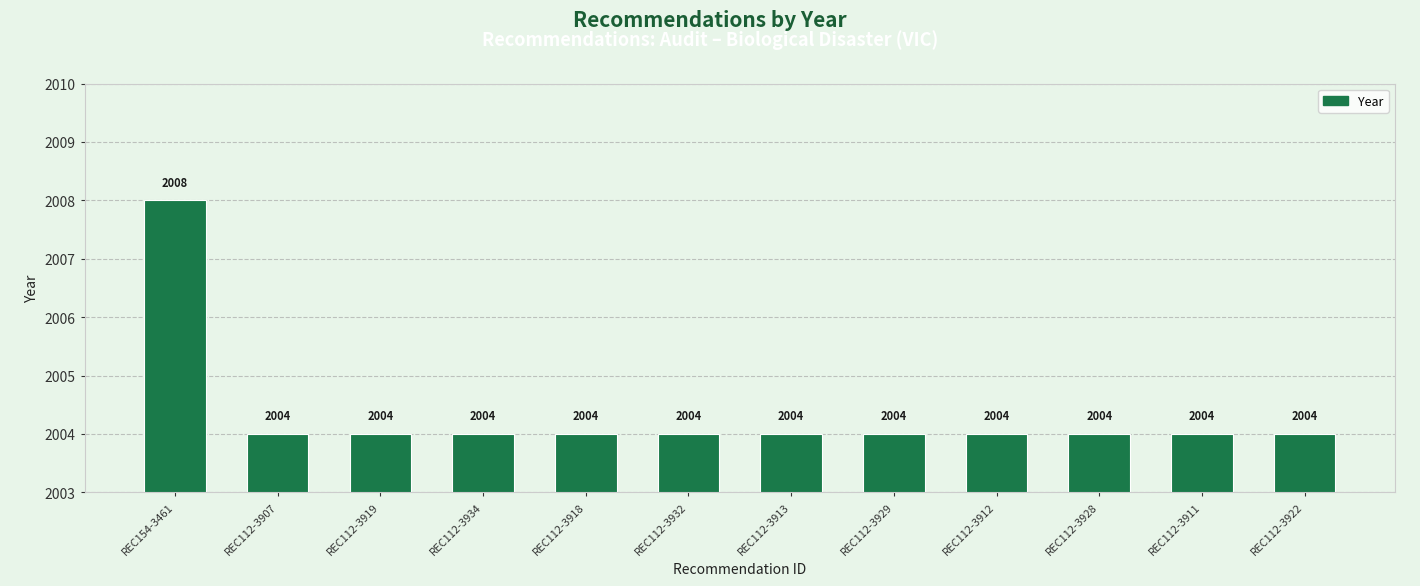

Reading left to right, list all the values displayed in this chart.

2008	2004	2004	2004	2004	2004	2004	2004	2004	2004	2004	2004